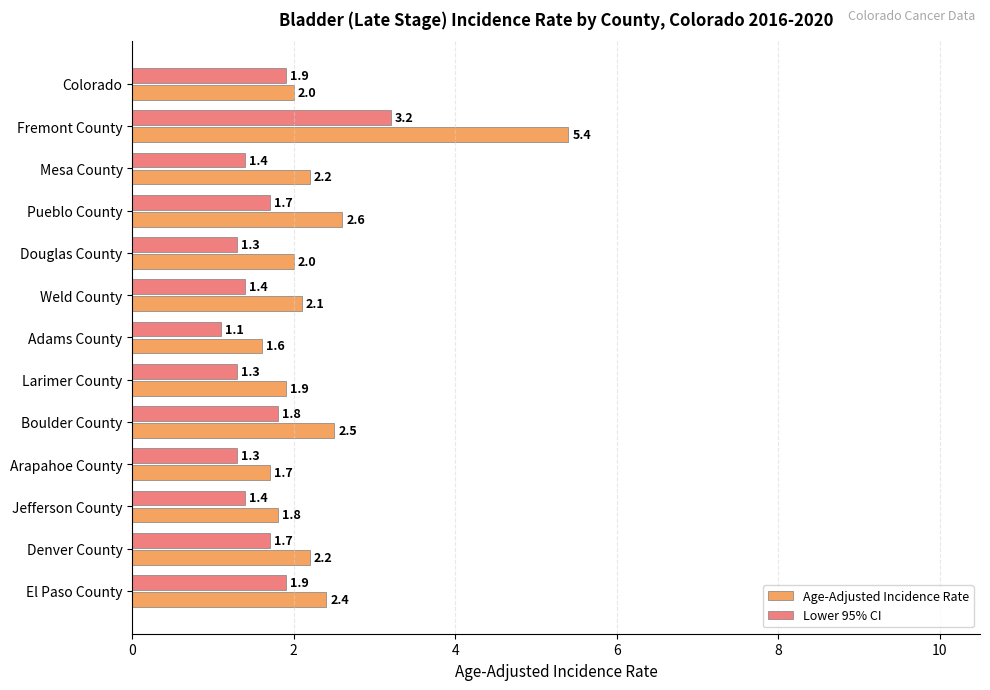

At Mesa County, list the series in order from largest to smallest.

Age-Adjusted Incidence Rate, Lower 95% CI